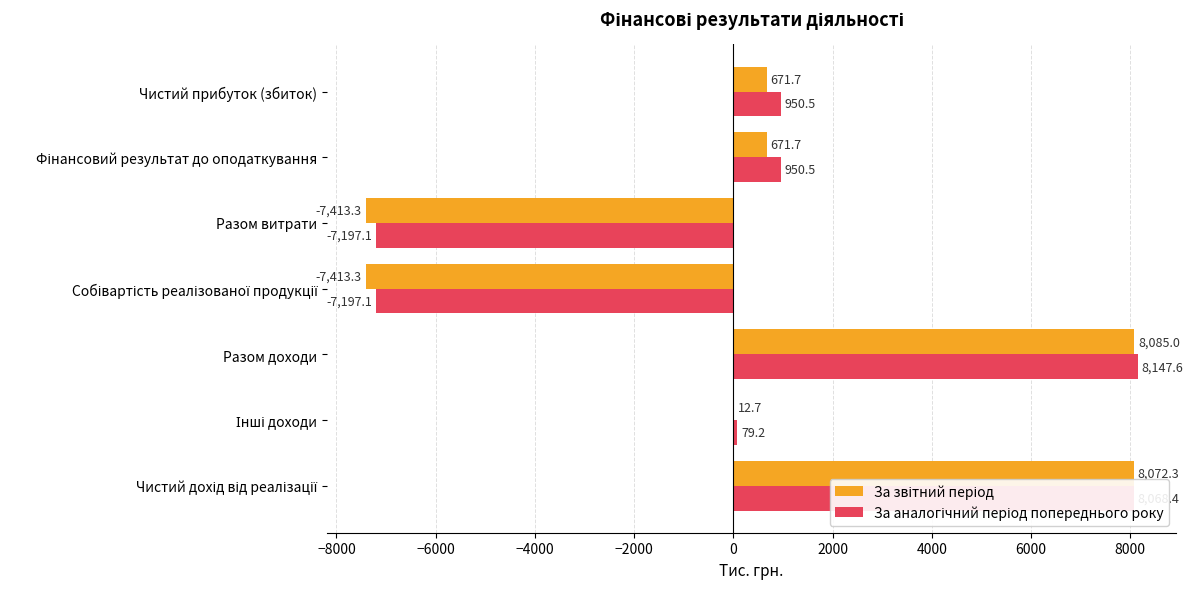

Which label corresponds to the largest value in the chart?

Разом доходи